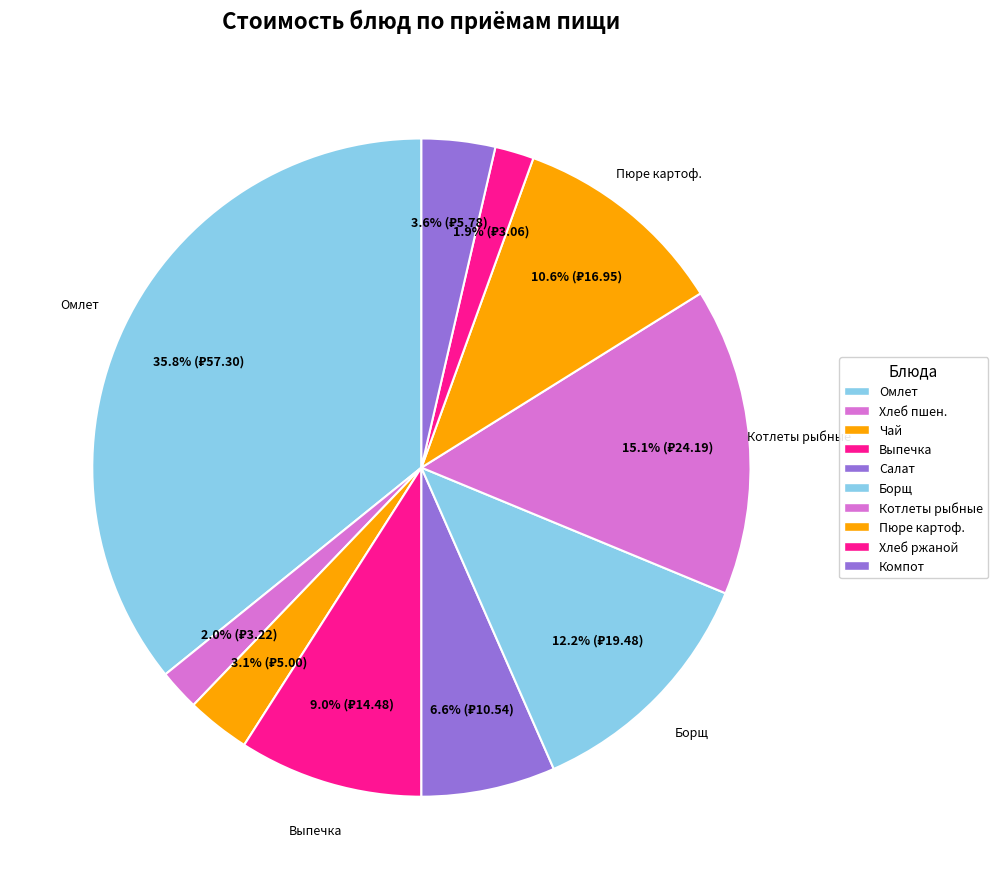

How many segments does this pie chart have?

10